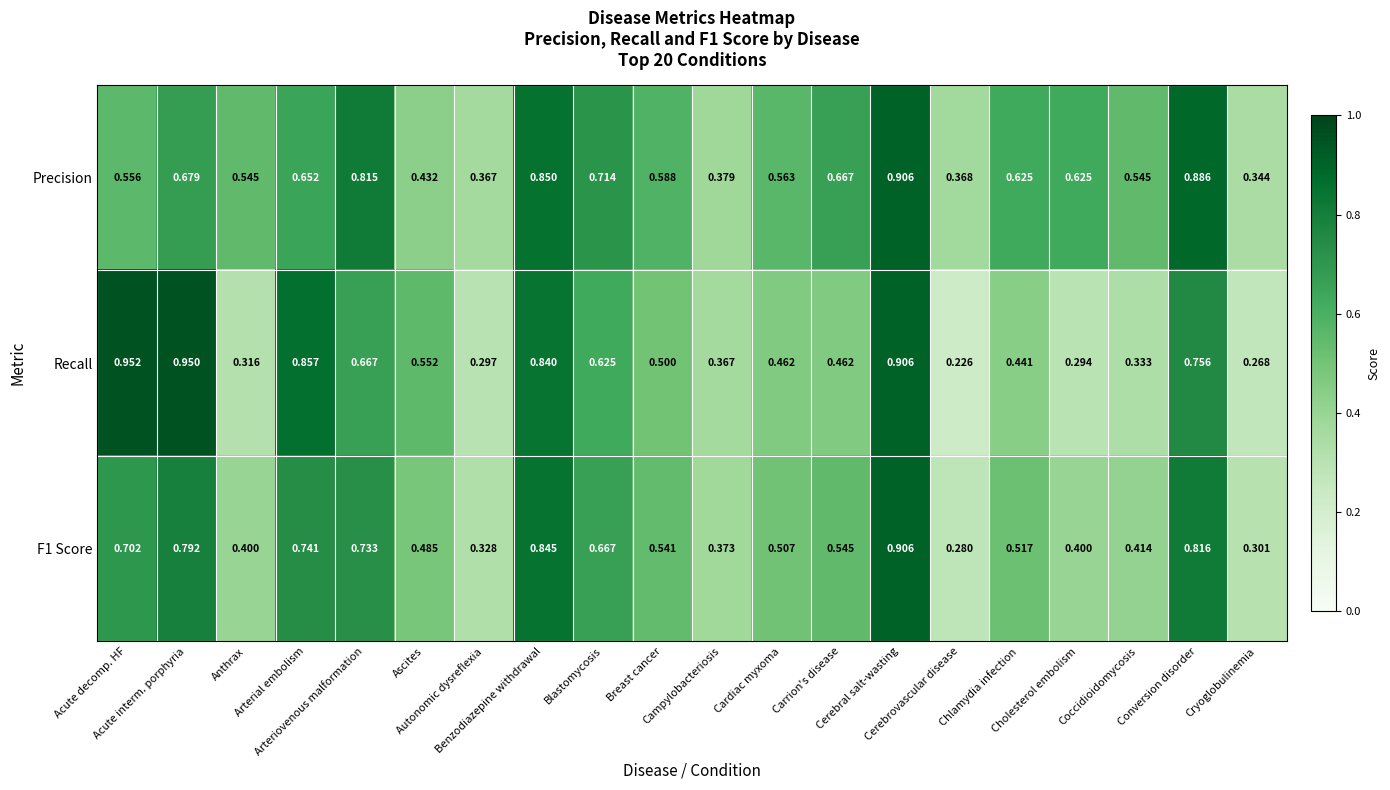

Which series has the widest spread of values?

Recall